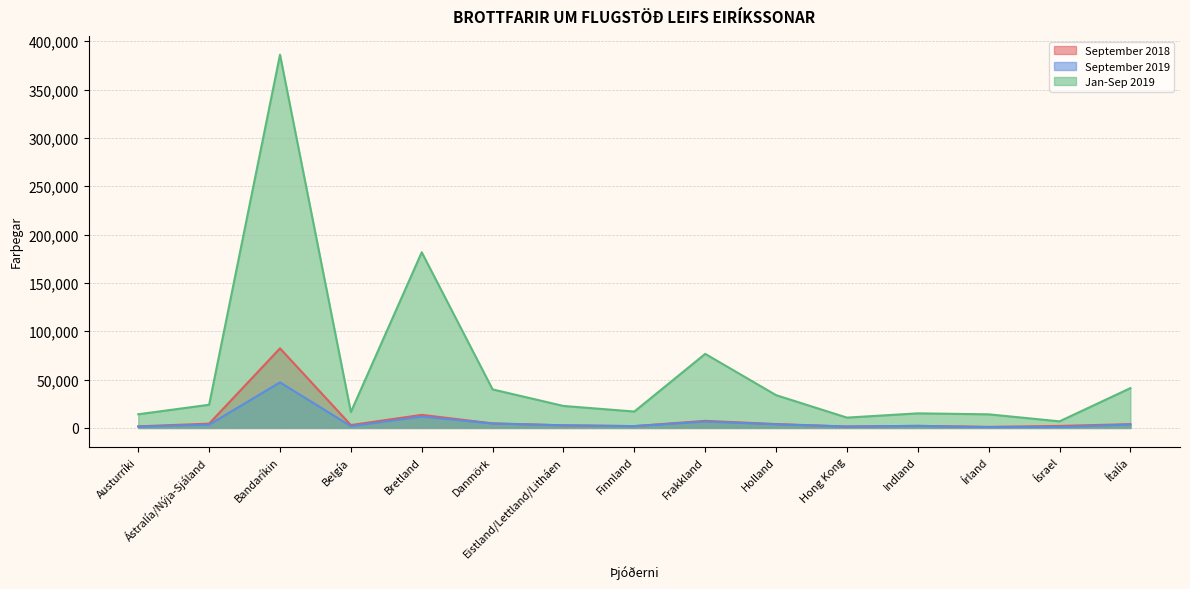

In September 2019, how many points are higher than both neighbors (excluding endpoints)?

4